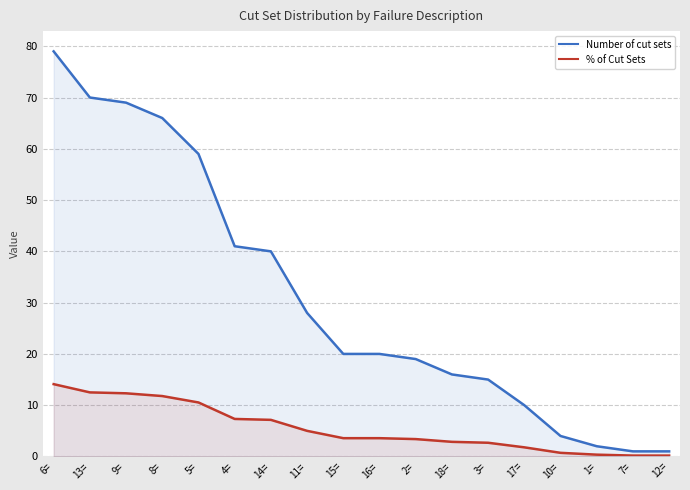

Reading left to right, transcribe all the data shown in this chart.

Number of cut sets: 79.0	70.0	69.0	66.0	59.0	41.0	40.0	28.0	20.0	20.0	19.0	16.0	15.0	10.0	4.0	2.0	1.0	1.0
% of Cut Sets: 14.1	12.5	12.3	11.8	10.5	7.3	7.1	5.0	3.6	3.6	3.4	2.9	2.7	1.8	0.7	0.4	0.2	0.2